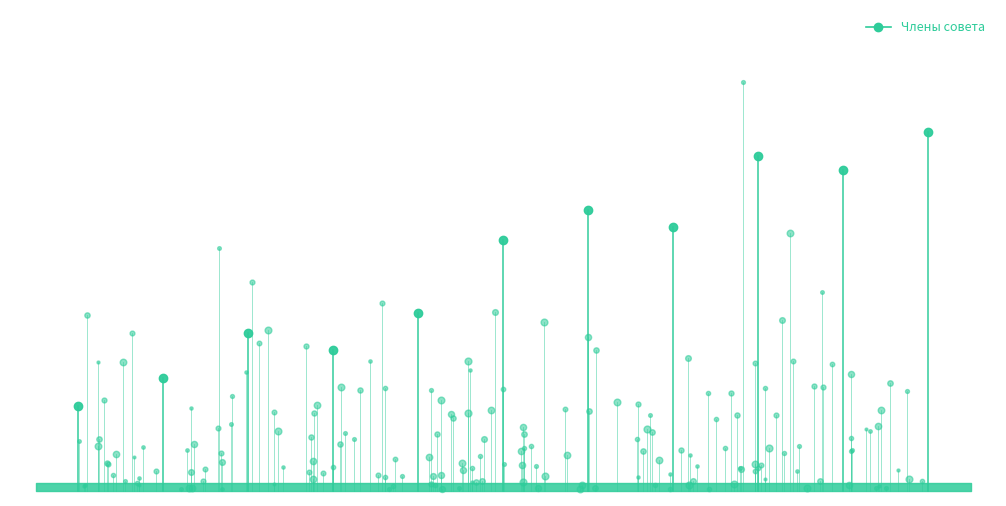

What is the greatest value displayed?

1.8